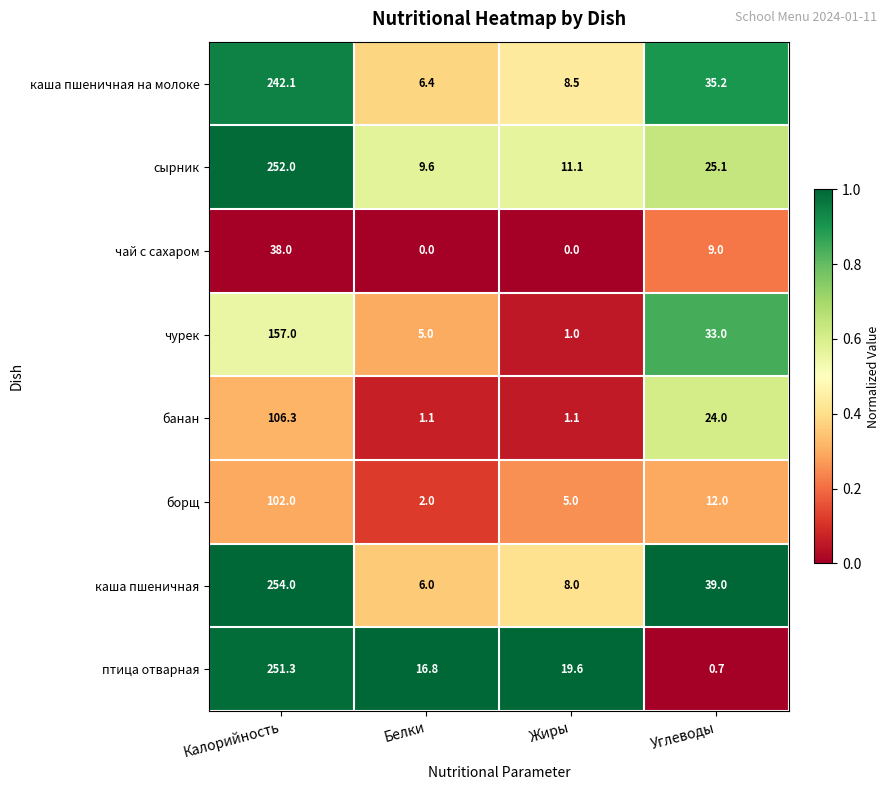

What is the sum of the чурек values at Углеводы and Жиры?

34.0